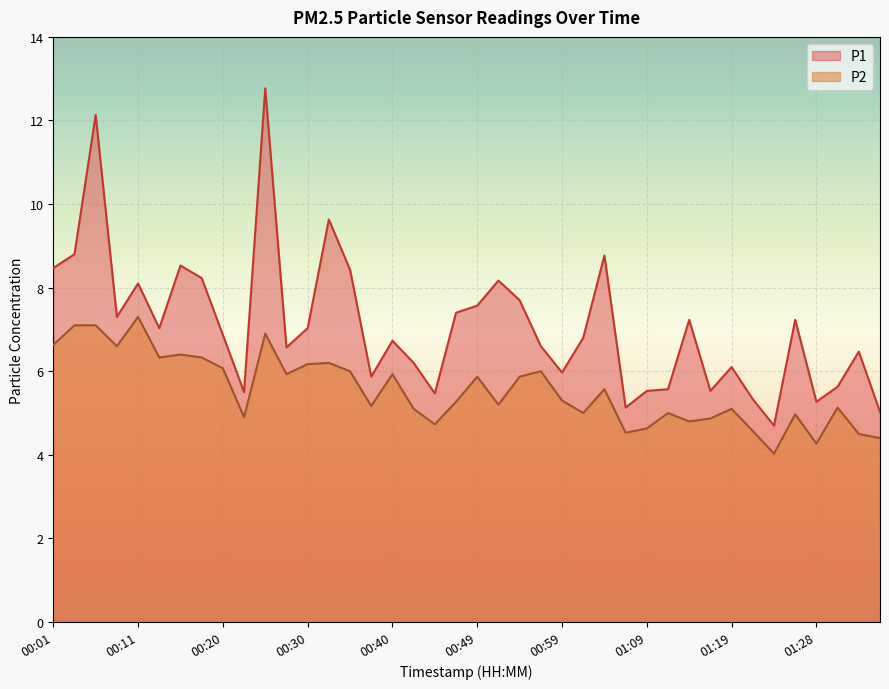

How many lines are shown in the chart?

2